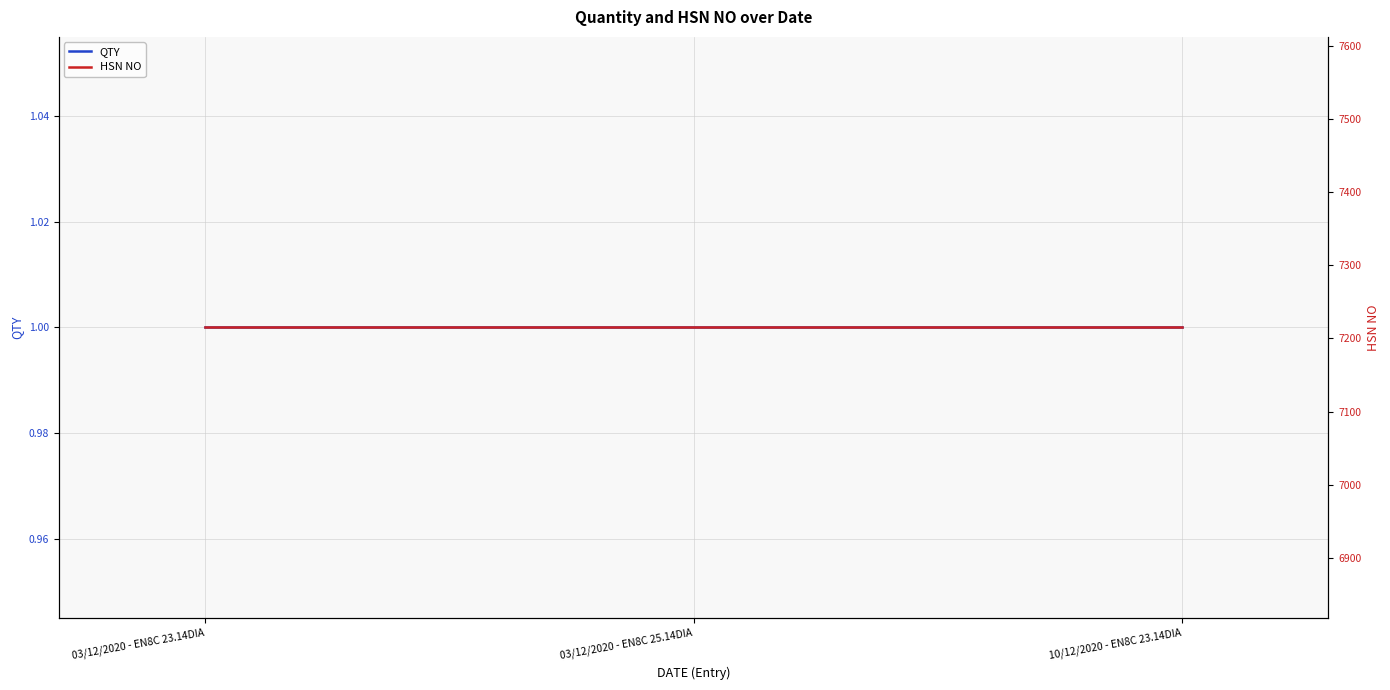

What value does the HSN NO series have at 03/12/2020 - EN8C 25.14DIA?

7215